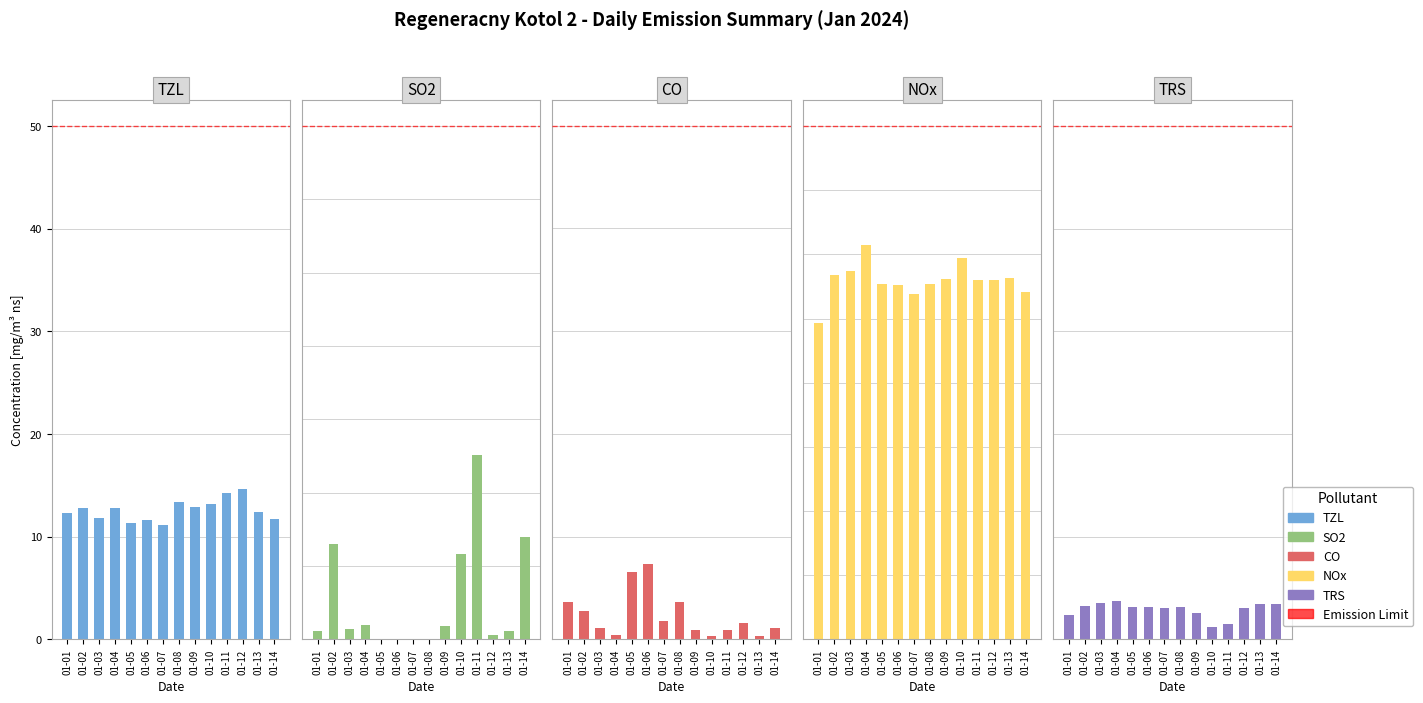

At which category is the sum across all series the highest?

01-06